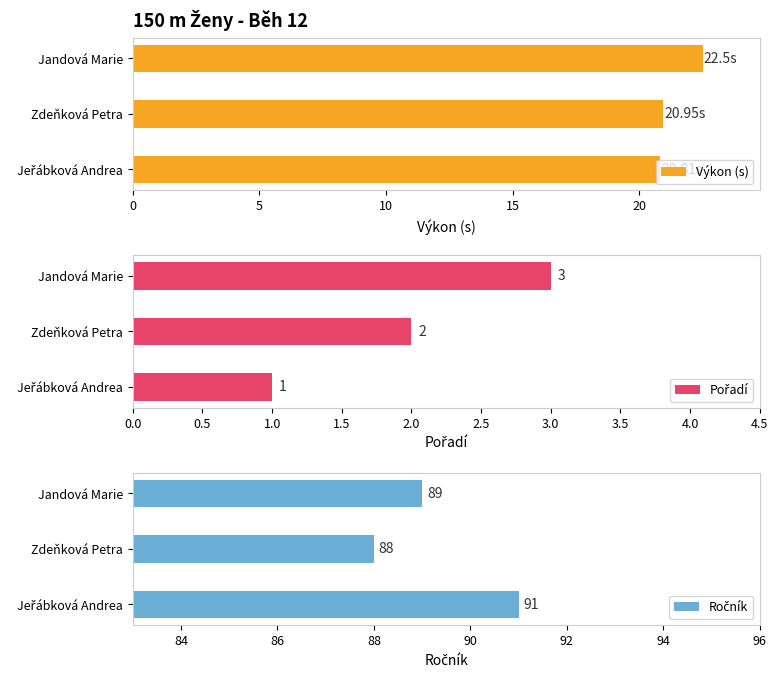

Which category has the highest value in the Výkon (s) series?

Jandová Marie